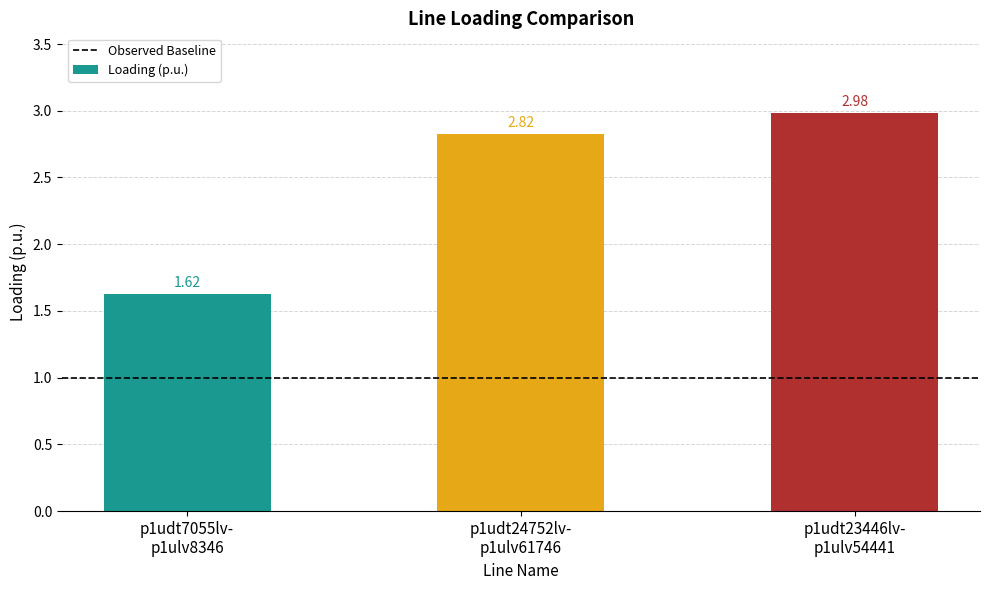

Are the bars grouped side by side (vs. stacked)?

No